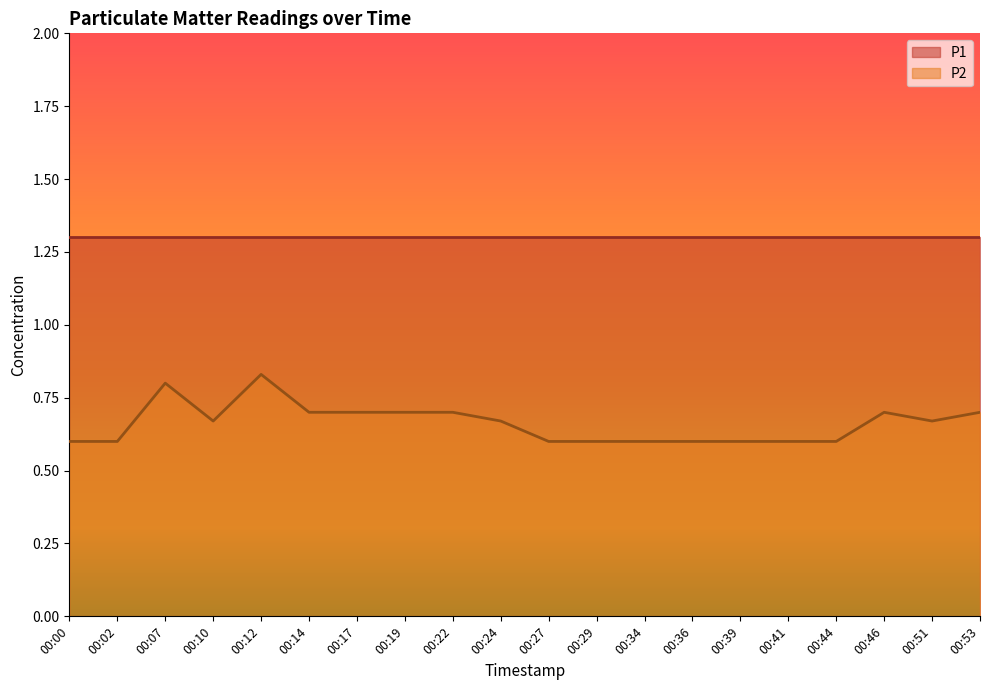

List the labels in order of value, largest first.

00:12, 00:07, 00:14, 00:17, 00:19, 00:22, 00:46, 00:53, 00:10, 00:24, 00:51, 00:00, 00:02, 00:27, 00:29, 00:34, 00:36, 00:39, 00:41, 00:44